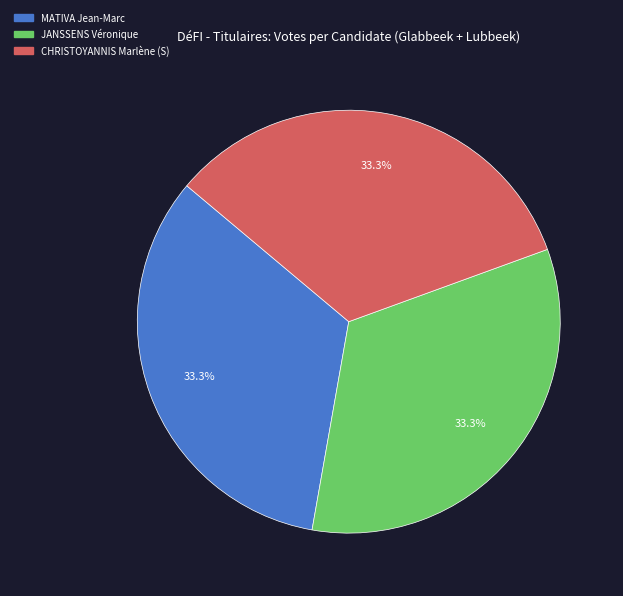

How many segments does this pie chart have?

3